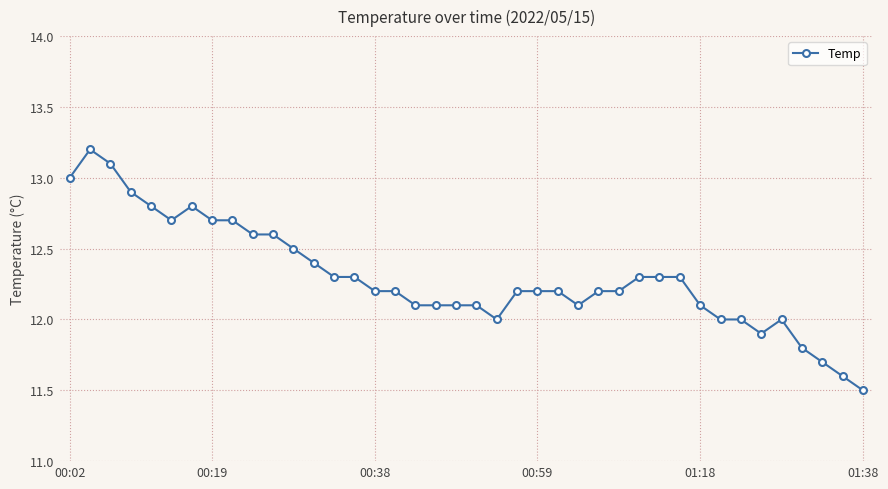

What is the minimum value shown in the chart?

11.5